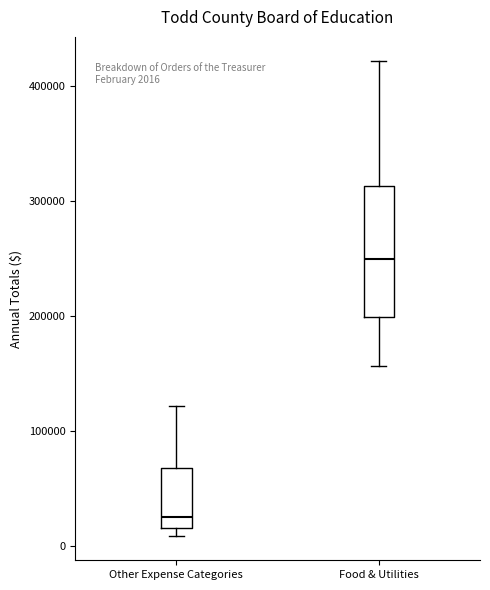

Comparing the boxes themselves (not the whiskers), which one is the tallest?

Food & Utilities